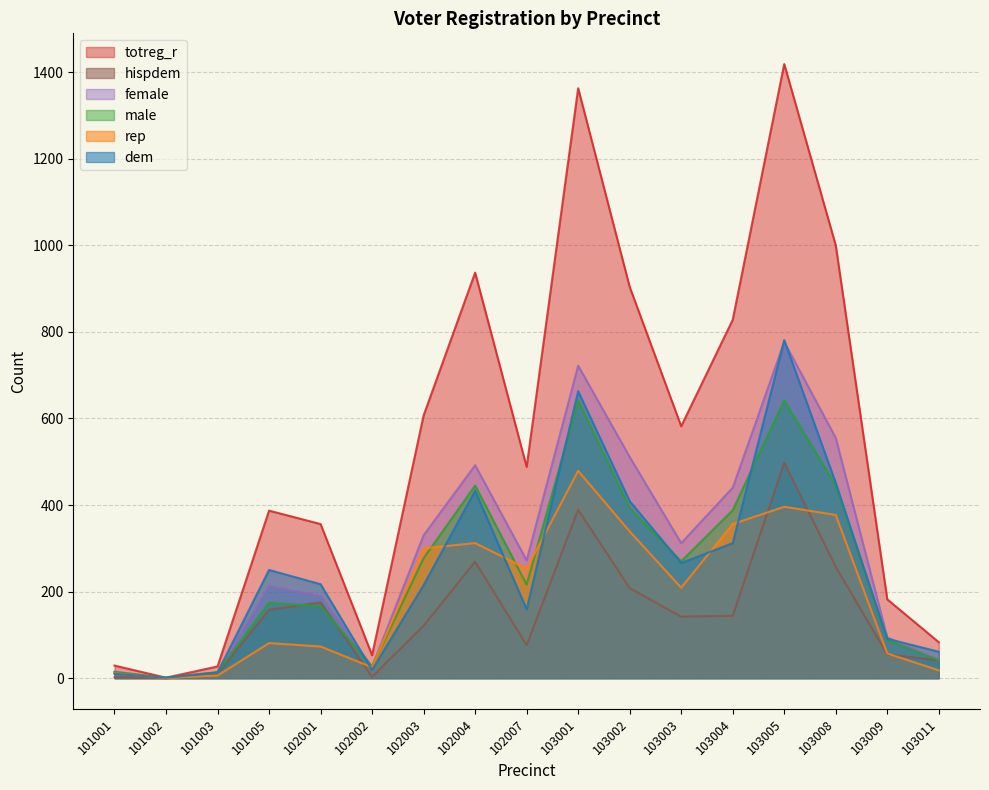

How many times do male and female cross each other?

4